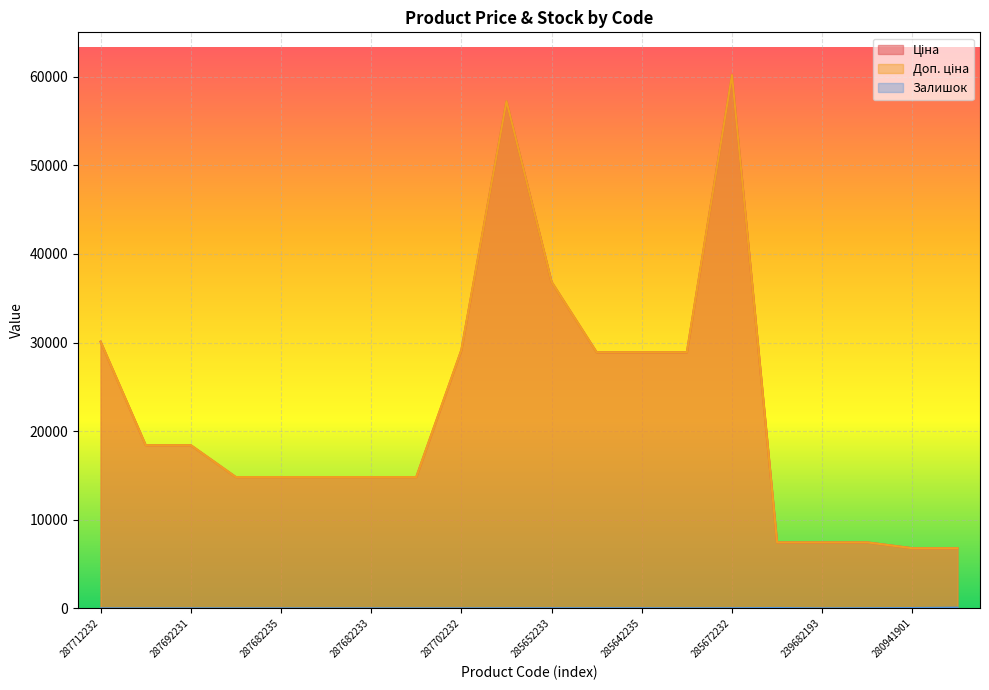

Which has a higher value, 280941901 or 285652233?

285652233